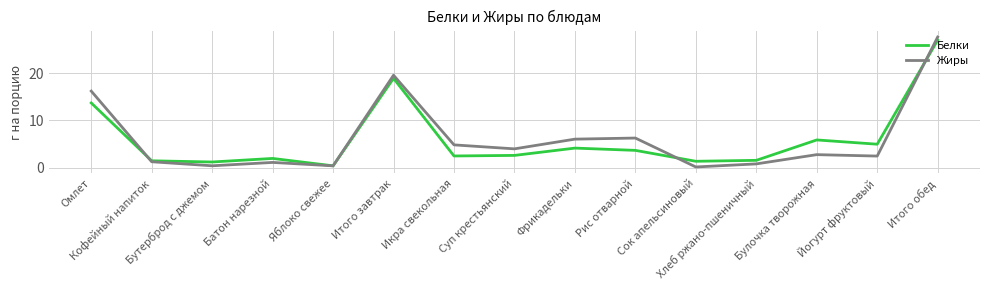

What is the maximum value for Белки?

26.9